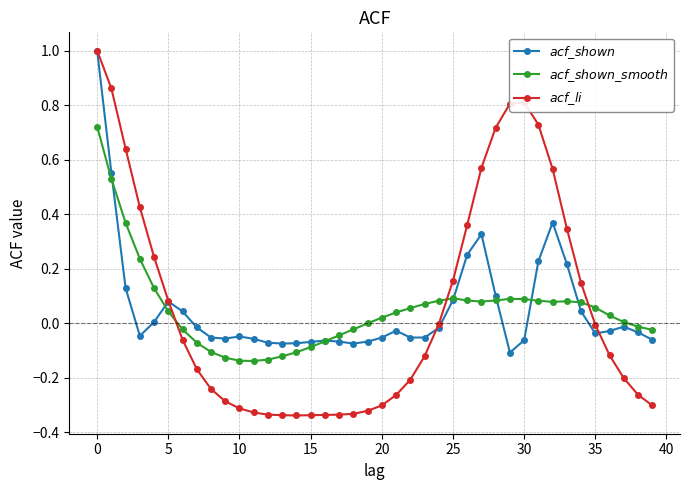

Which series ends up on top after the final intersection of $acf\_shown\_smooth$ and $acf\_li$?

$acf\_shown\_smooth$